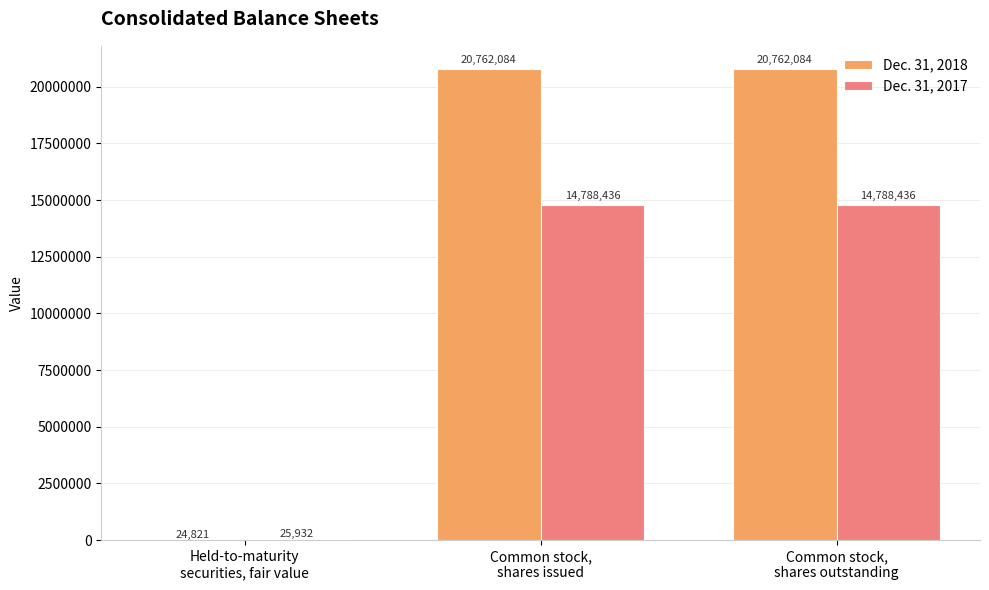

Reading left to right, transcribe all the data shown in this chart.

Dec. 31, 2018: Held-to-maturity
securities, fair value=24821	Common stock,
shares issued=20762084	Common stock,
shares outstanding=20762084
Dec. 31, 2017: Held-to-maturity
securities, fair value=25932	Common stock,
shares issued=14788436	Common stock,
shares outstanding=14788436